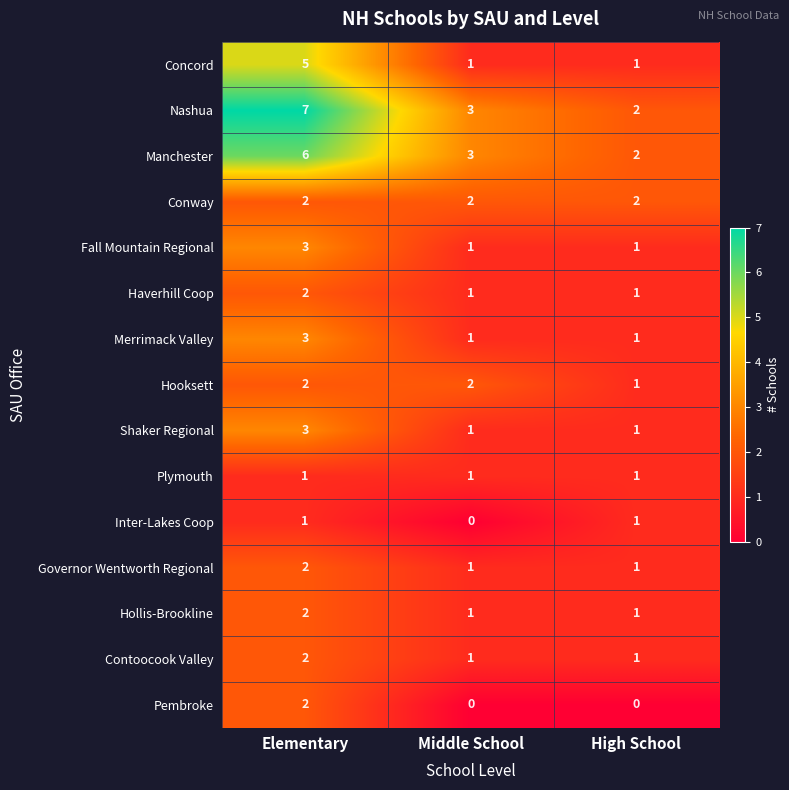

Which category has the highest value in the Contoocook Valley series?

Elementary